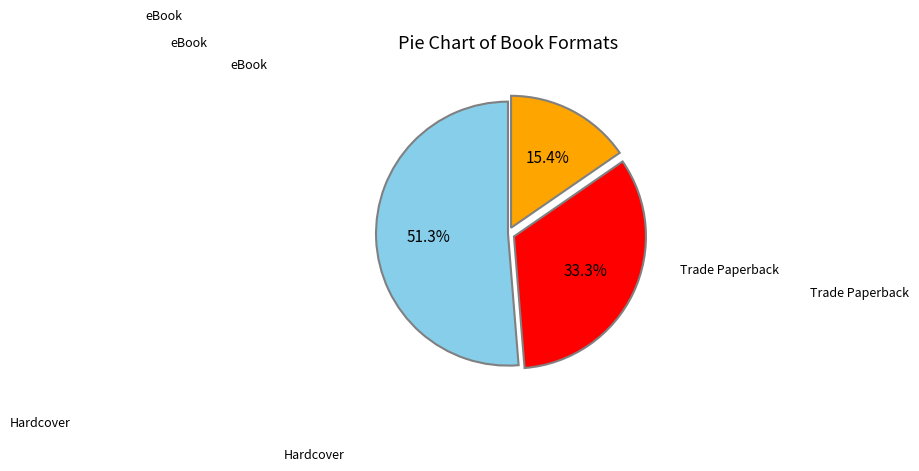

Is there any slice that represents more than half of the pie?

Yes